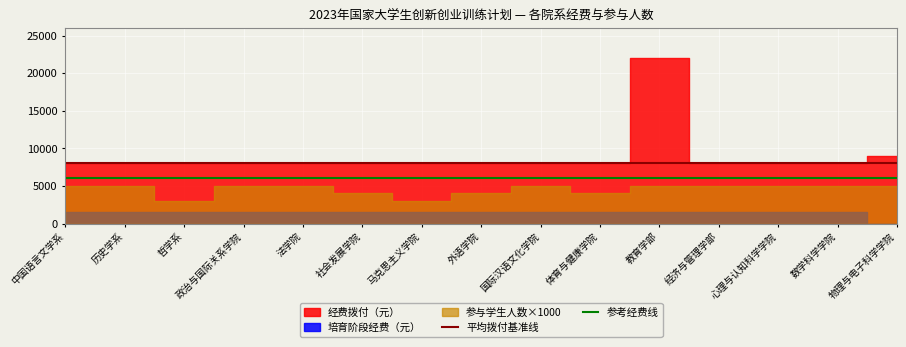

Is it true that 平均拨付基准线 equals 8000 at 教育学部?

True